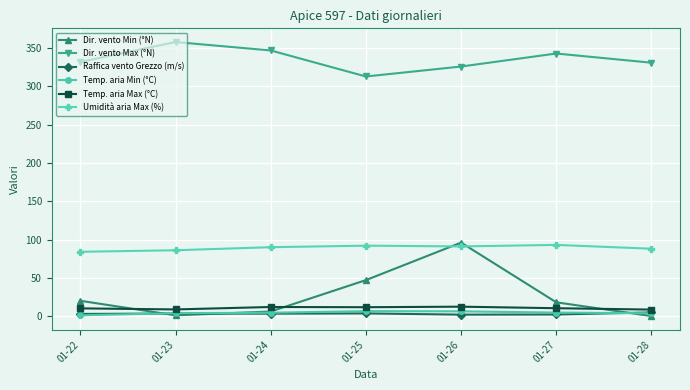

The value of Dir. vento Max (°N) at 01-22 is 585.1. True or false?

False